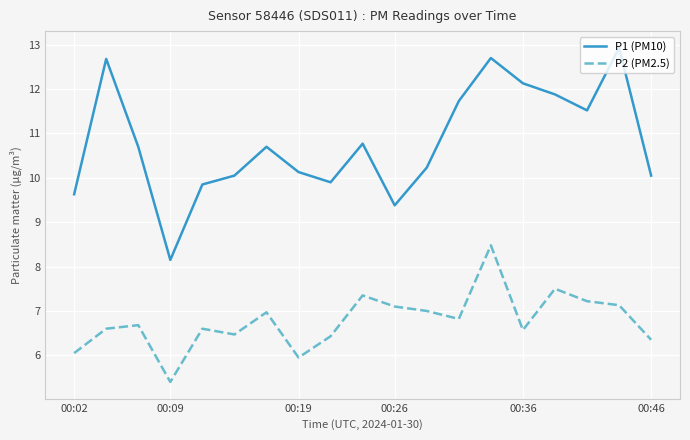

What is the greatest value displayed?

12.9